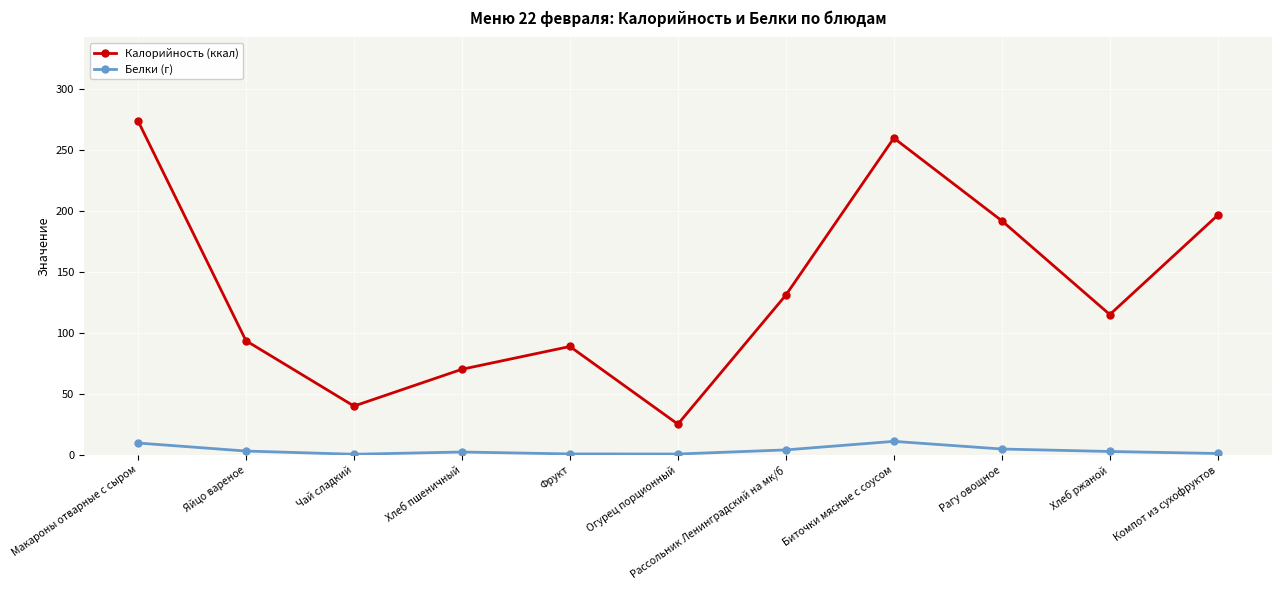

Is this an area chart (filled region under the line)?

No